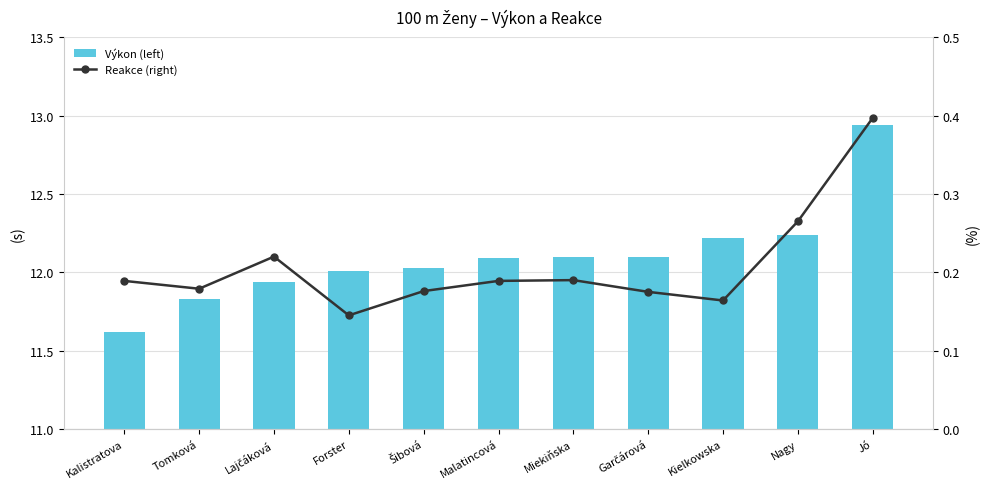

What is the label of the 5th bar from the left?

Šibová